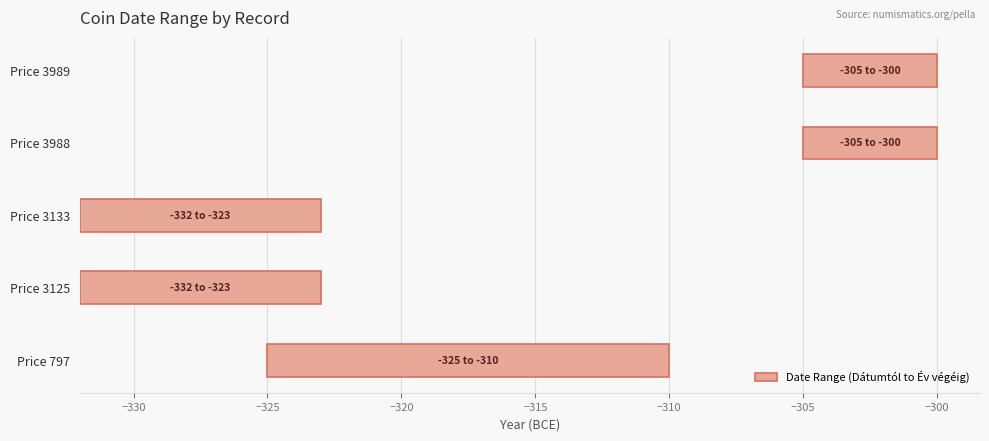

What is the value of the 3rd bar from the left?

9